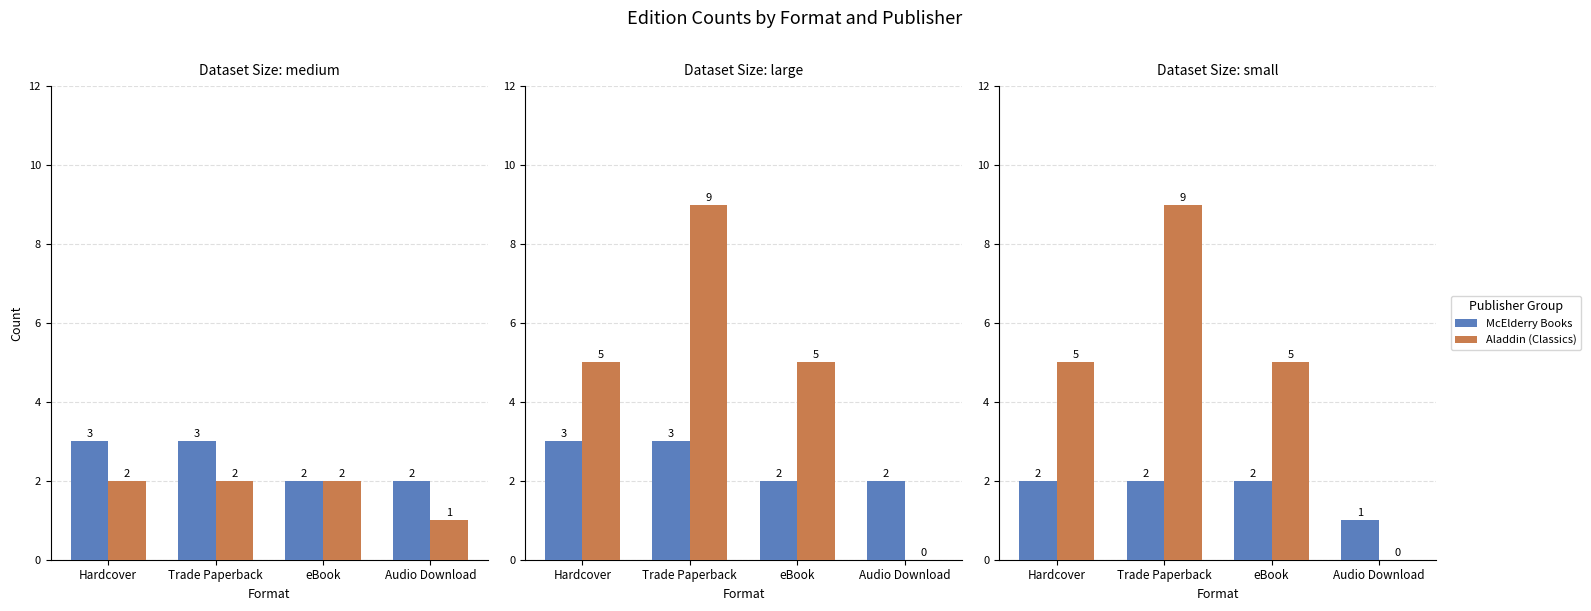

Between eBook and Audio Download, which is larger?

eBook